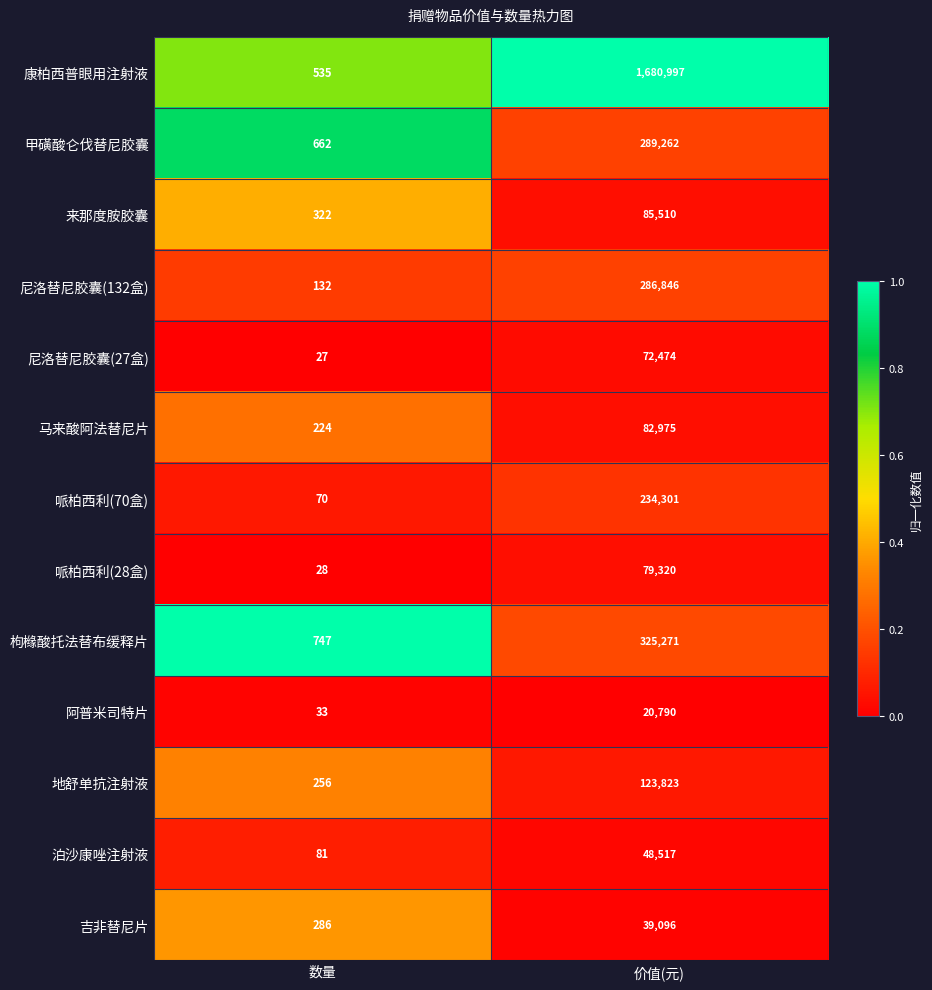

Reading left to right, extract all data points from this chart.

康柏西普眼用注射液: 数量=535	价值(元)=1680997
甲磺酸仑伐替尼胶囊: 数量=662	价值(元)=289262
来那度胺胶囊: 数量=322	价值(元)=85510
尼洛替尼胶囊(132盒): 数量=132	价值(元)=286846
尼洛替尼胶囊(27盒): 数量=27	价值(元)=72474
马来酸阿法替尼片: 数量=224	价值(元)=82975
哌柏西利(70盒): 数量=70	价值(元)=234301
哌柏西利(28盒): 数量=28	价值(元)=79320
枸橼酸托法替布缓释片: 数量=747	价值(元)=325271
阿普米司特片: 数量=33	价值(元)=20790
地舒单抗注射液: 数量=256	价值(元)=123823
泊沙康唑注射液: 数量=81	价值(元)=48517
吉非替尼片: 数量=286	价值(元)=39096